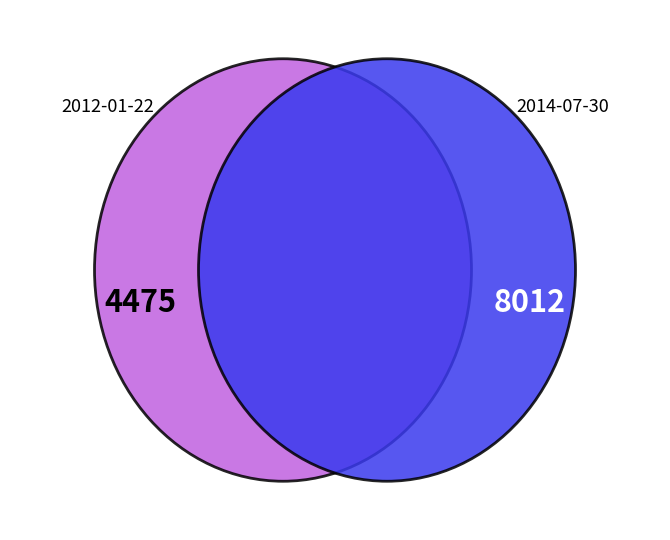

How many segments does this pie chart have?

2